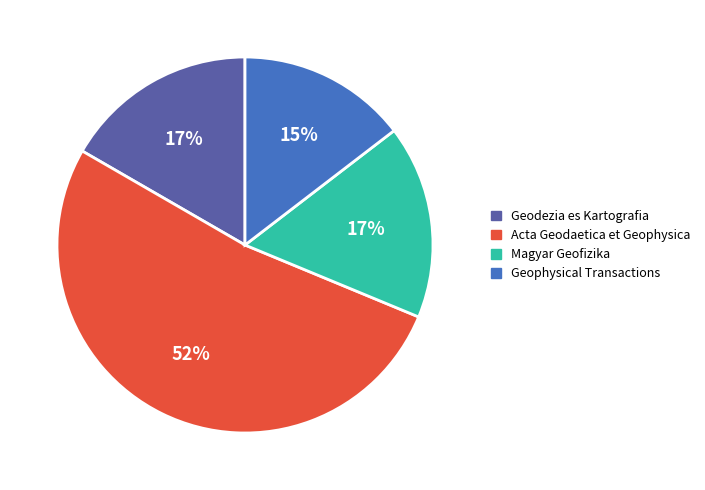

What is the ratio of the value at Magyar Geofizika to the value at Geophysical Transactions?

1.1